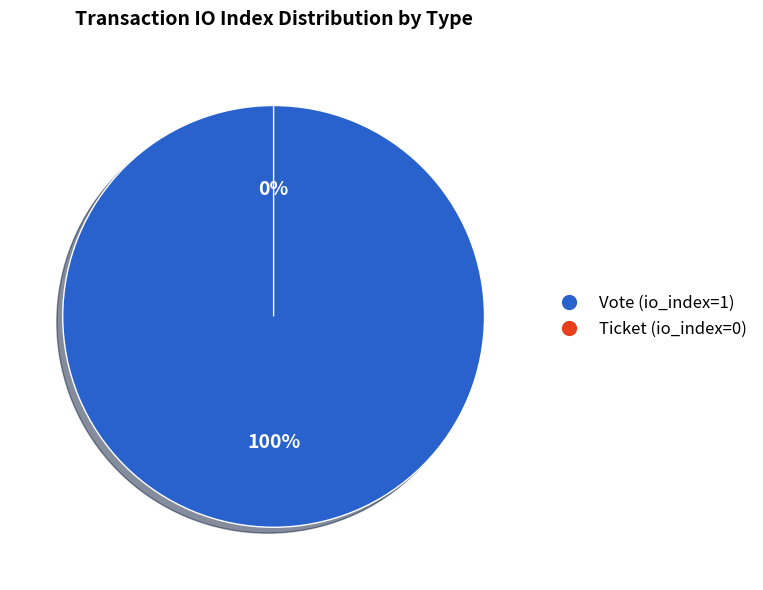

What percentage is the Vote (io_index=1) slice, to the nearest percent?

100%